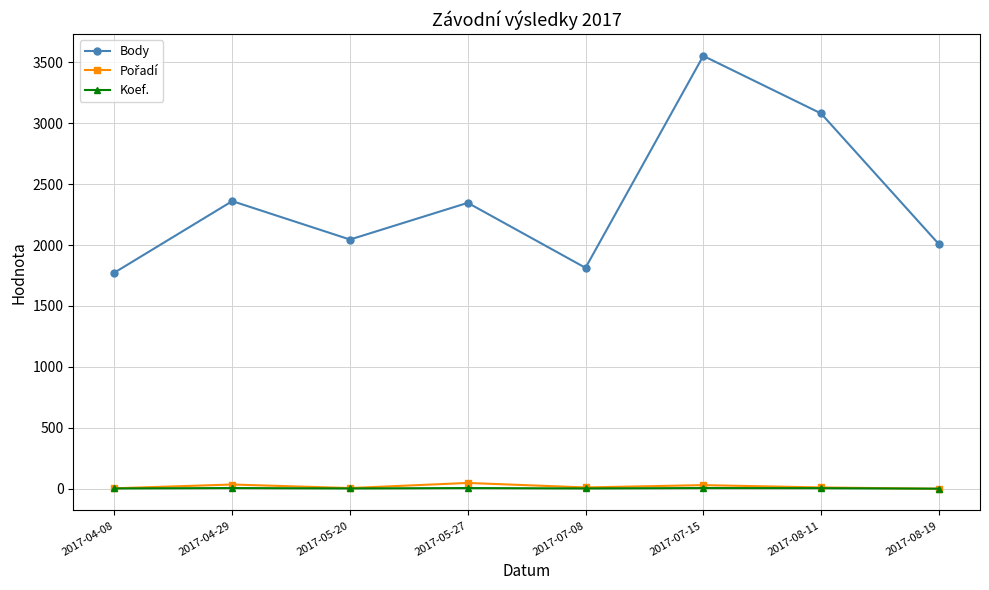

What is the spread (max minus min) of values at 2017-07-15?

3544